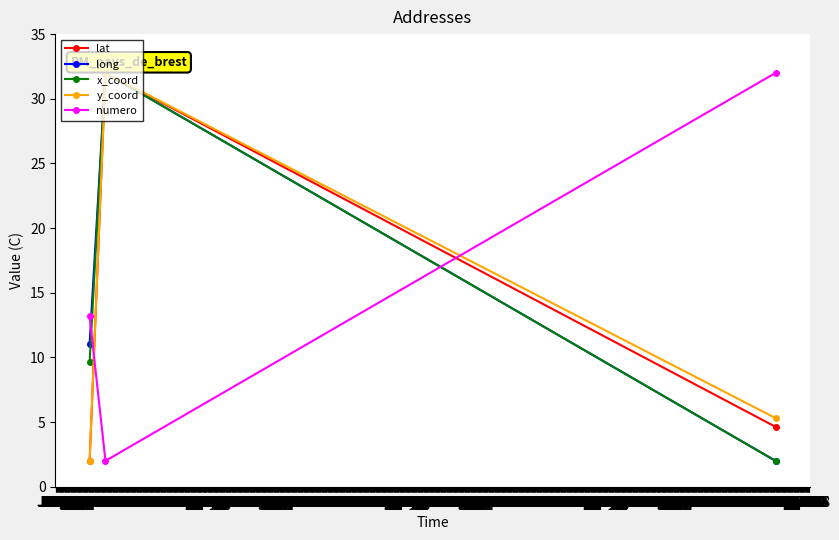

Count the number of data series in this chart.

5